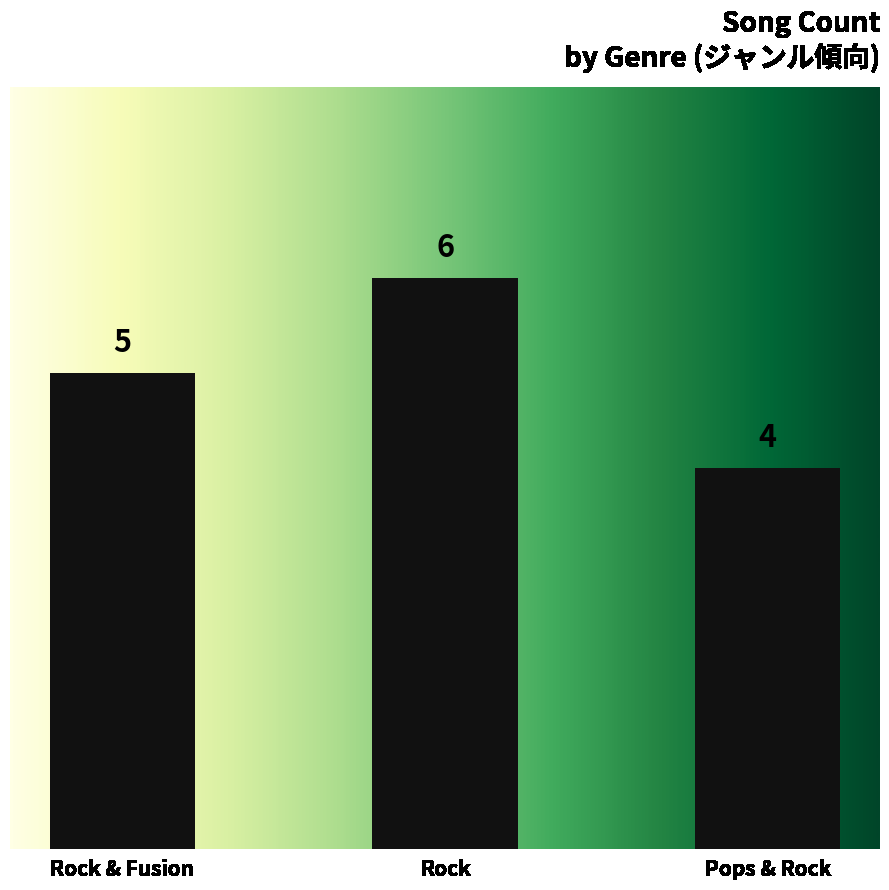

Reading right to left, transcribe all the data shown in this chart.

Pops & Rock=4	Rock=6	Rock & Fusion=5